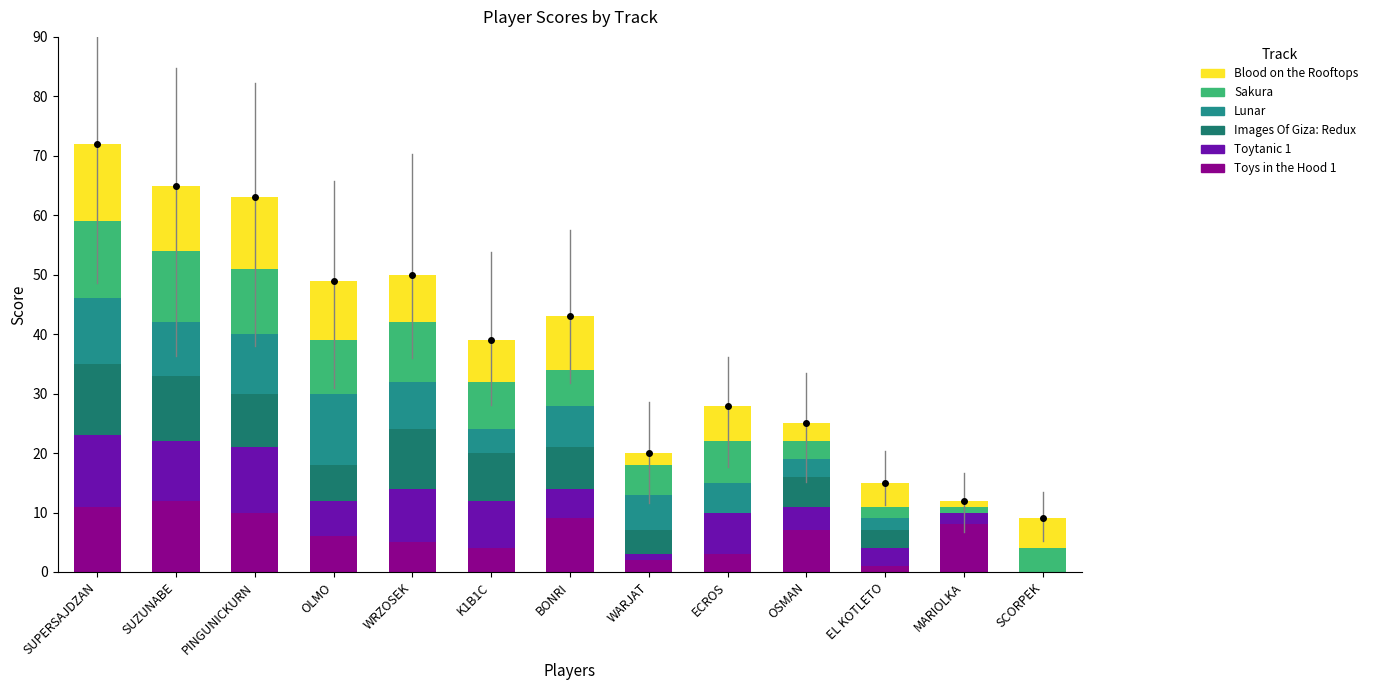

At which category is the sum across all series the highest?

SUPERSAJDZAN